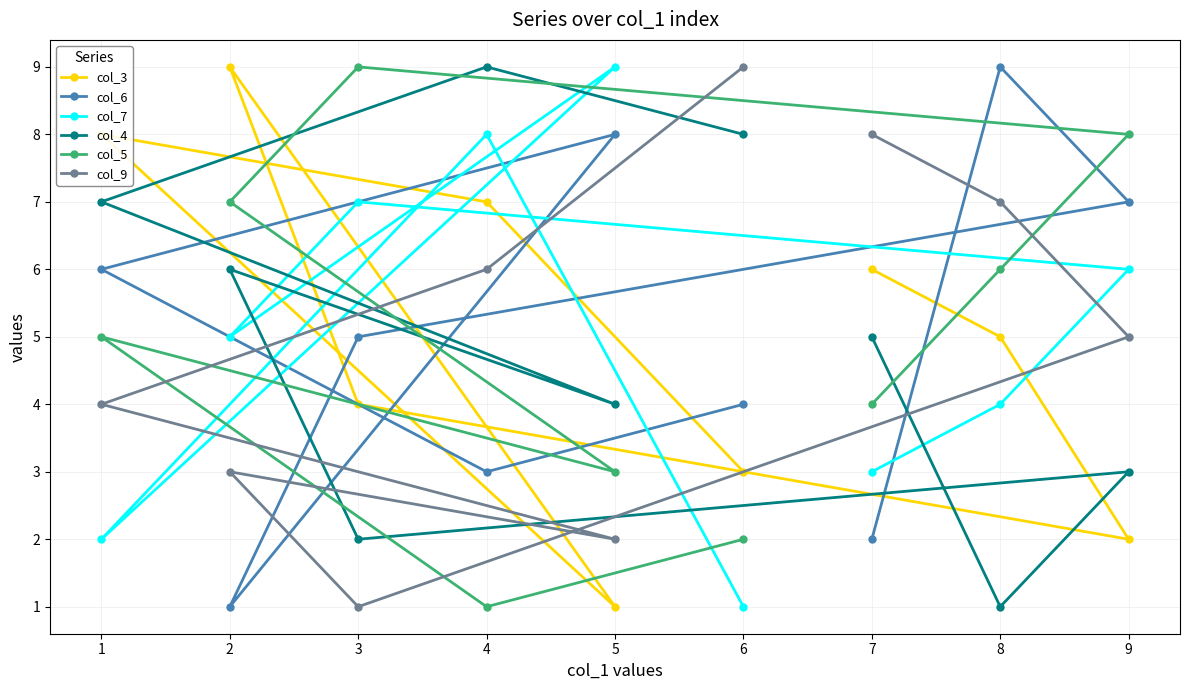

Is it true that col_4 equals 4 at 5?

True